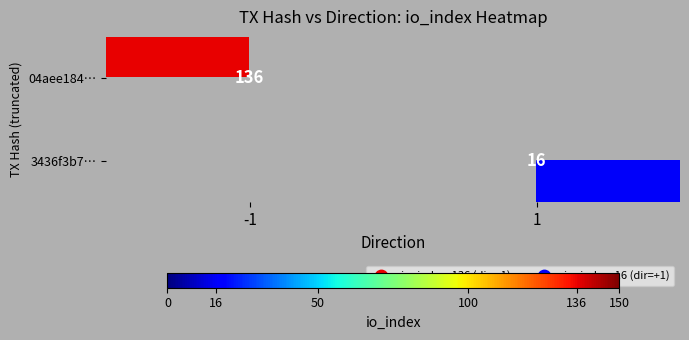

True or false: 3436f3b7… has a value of 16 at 1.

True